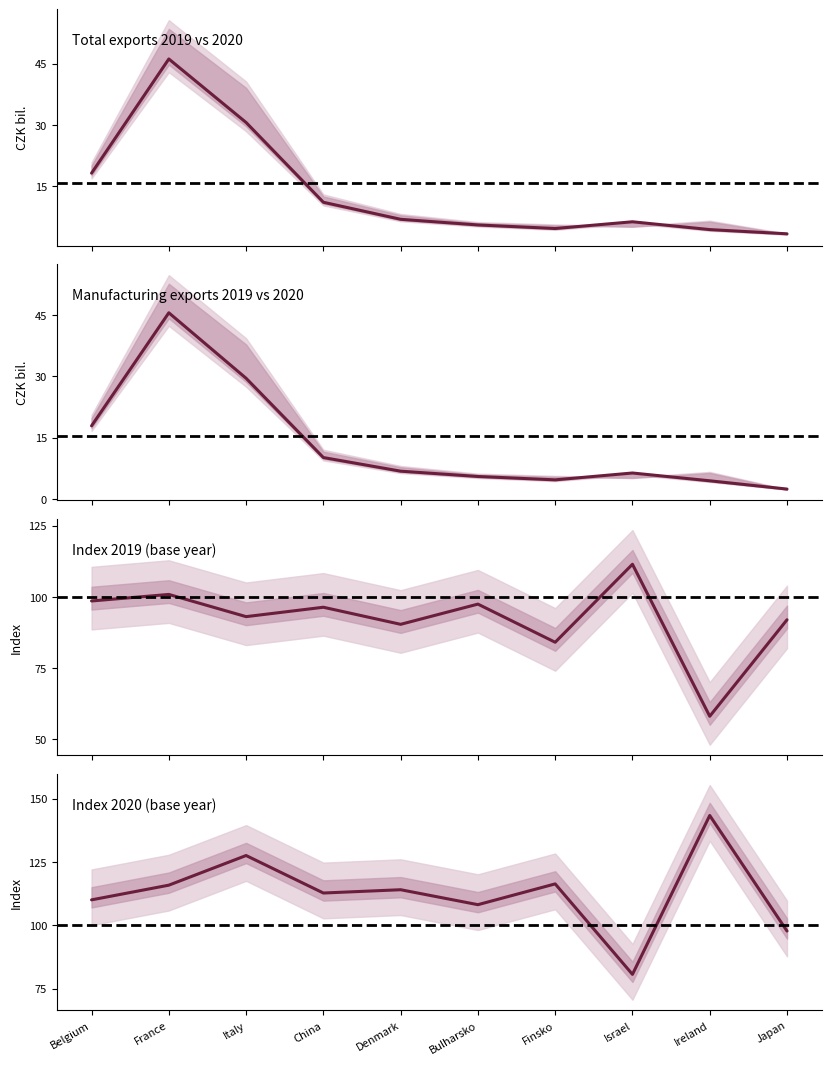

What value does the Index 2020 (base year) series have at Japan?

97.8